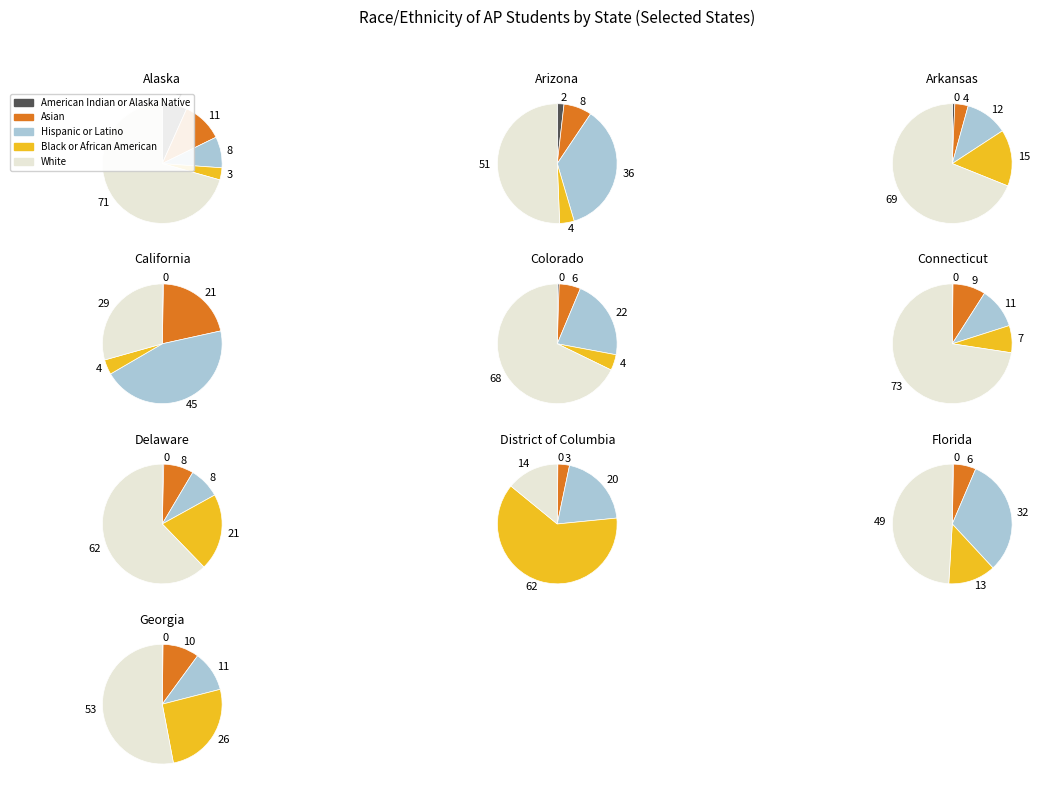

What percentage is the Florida slice, to the nearest percent?

28%